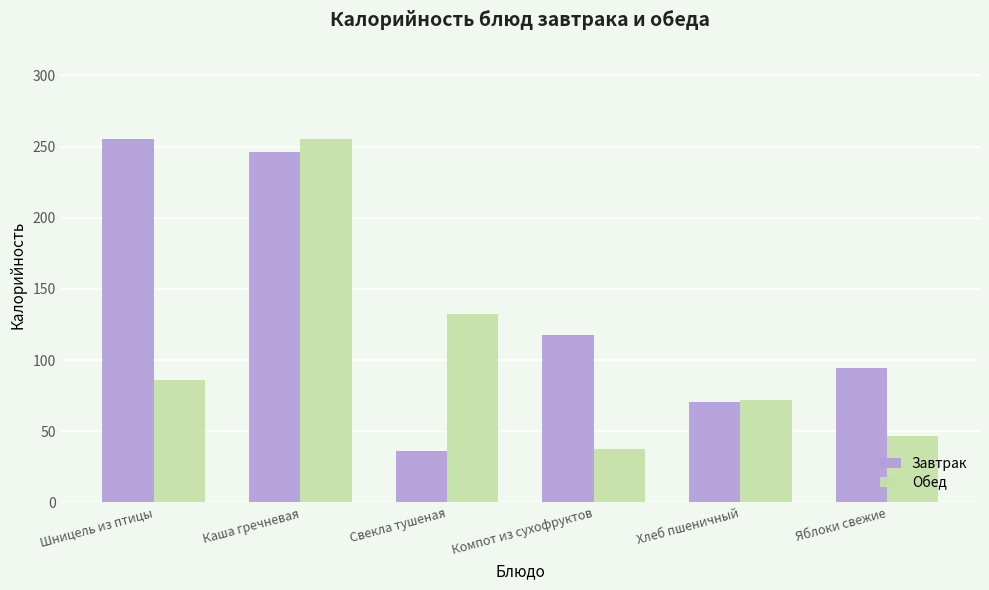

Is it true that Обед equals 383.6 at Каша гречневая?

False